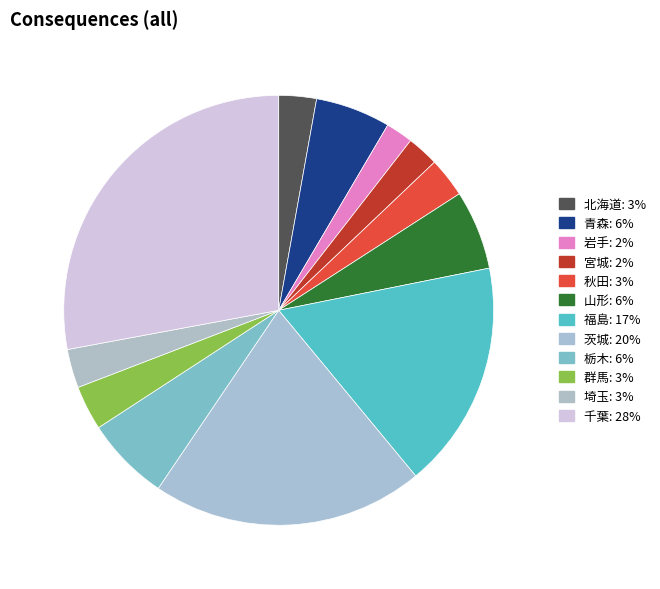

Approximately how many times larger is the value at 宮城 compared to 福島?

0.1